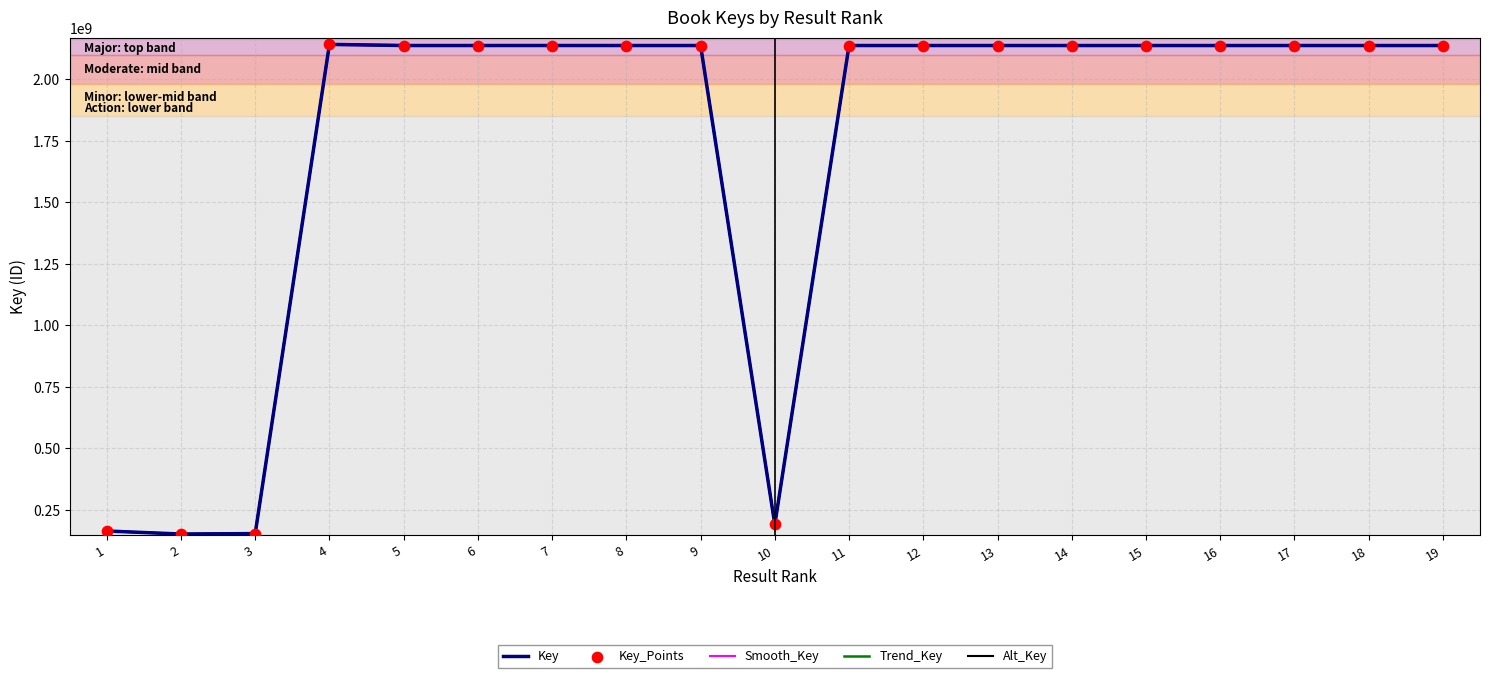

What is the total value across all series at 4?

8567732303.4